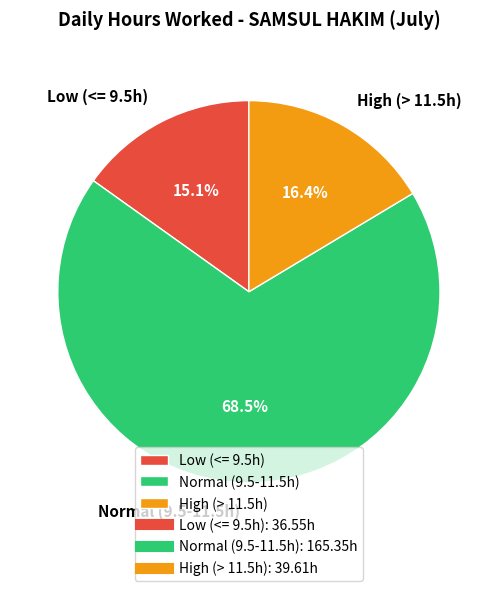

What is the ratio of the value at Normal (9.5-11.5h) to the value at High (> 11.5h)?

4.2